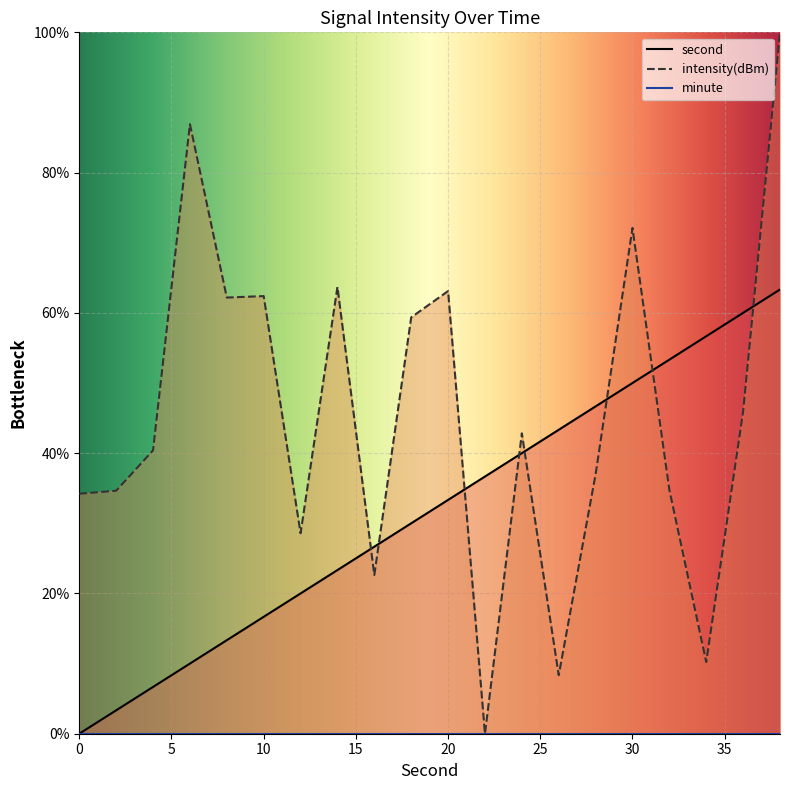

What value does the second series have at 16?

26.7